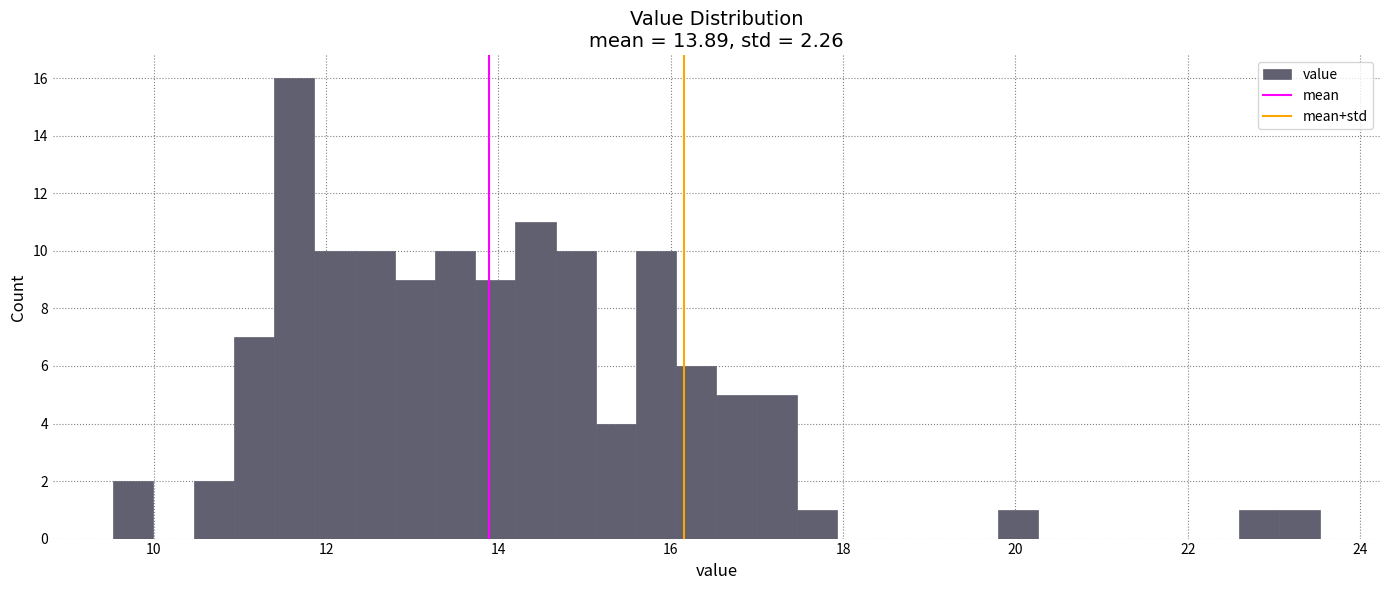

Around what value on the x-axis is the tallest bar? Give the approximate position of its centre, as read against the axis.

11.6